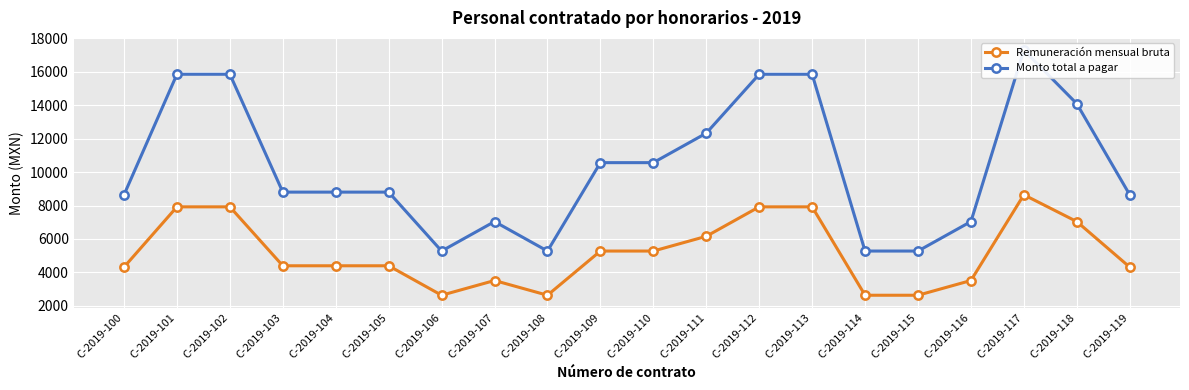

How many lines are shown in the chart?

2